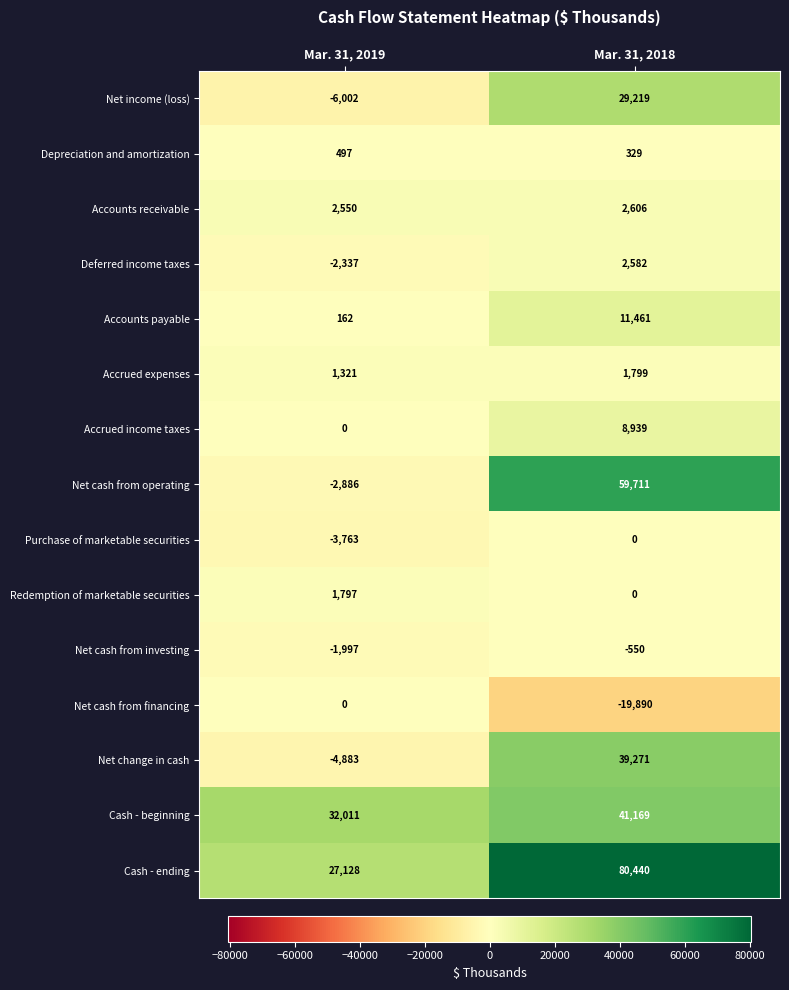

True or false: Depreciation and amortization has a value of 530 at Mar. 31, 2018.

False